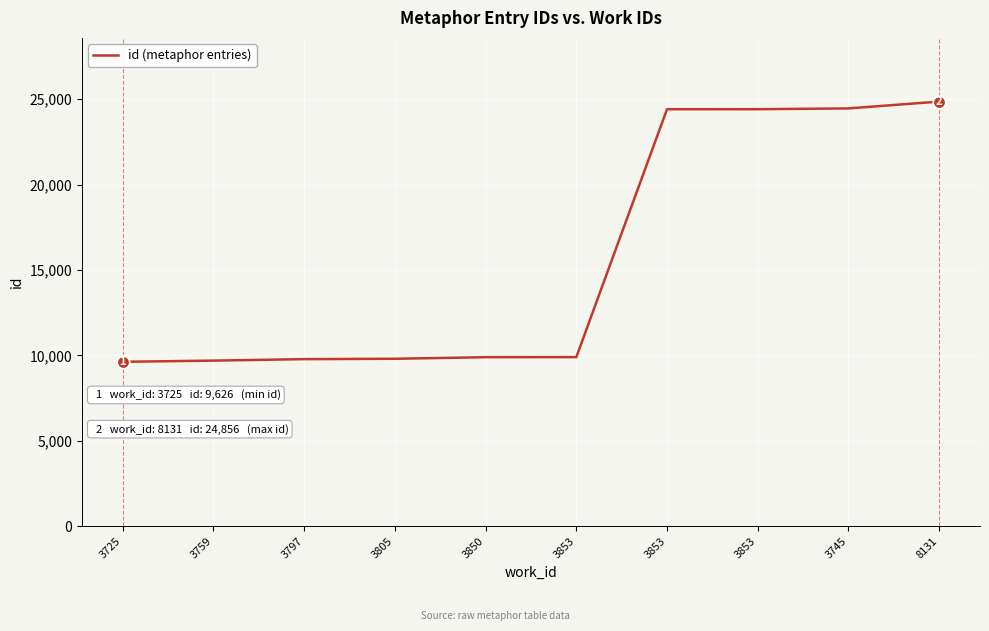

Does the chart display data point markers on the line(s)?

No